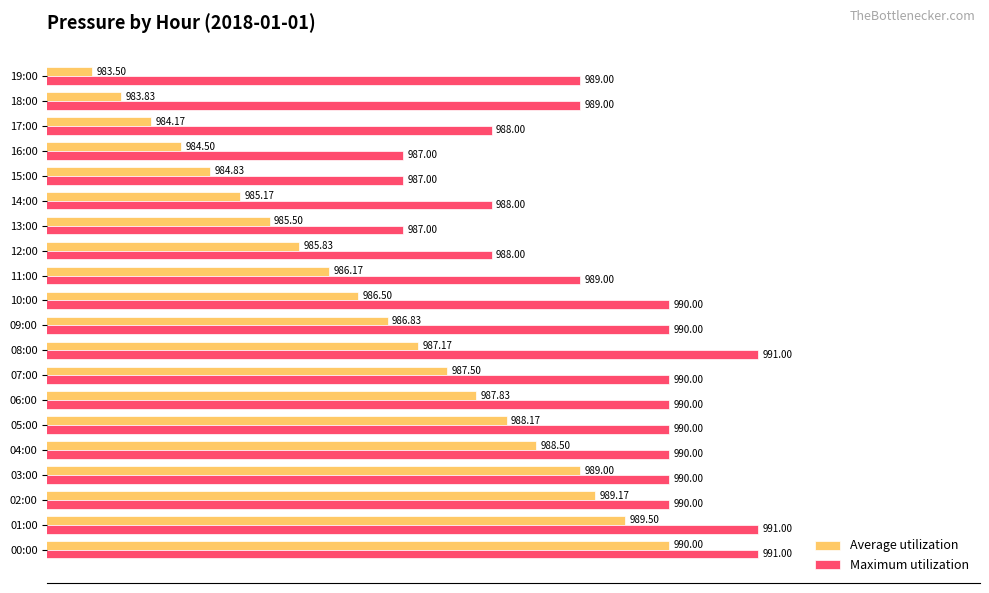

Which series has the largest total across all categories?

Maximum utilization